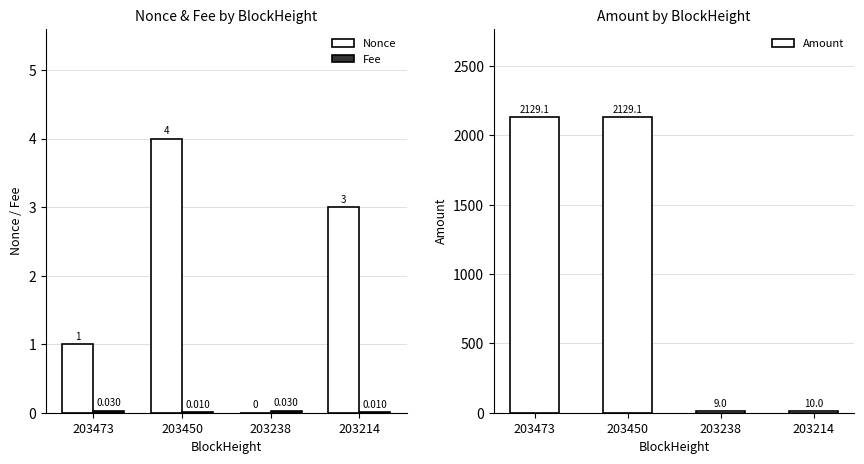

Reading left to right, transcribe all the data shown in this chart.

Nonce: 203473=1.0	203450=4.0	203238=0.0	203214=3.0
Fee: 203473=0.0	203450=0.0	203238=0.0	203214=0.0
Amount: 203473=2129.1	203450=2129.1	203238=9.0	203214=10.0